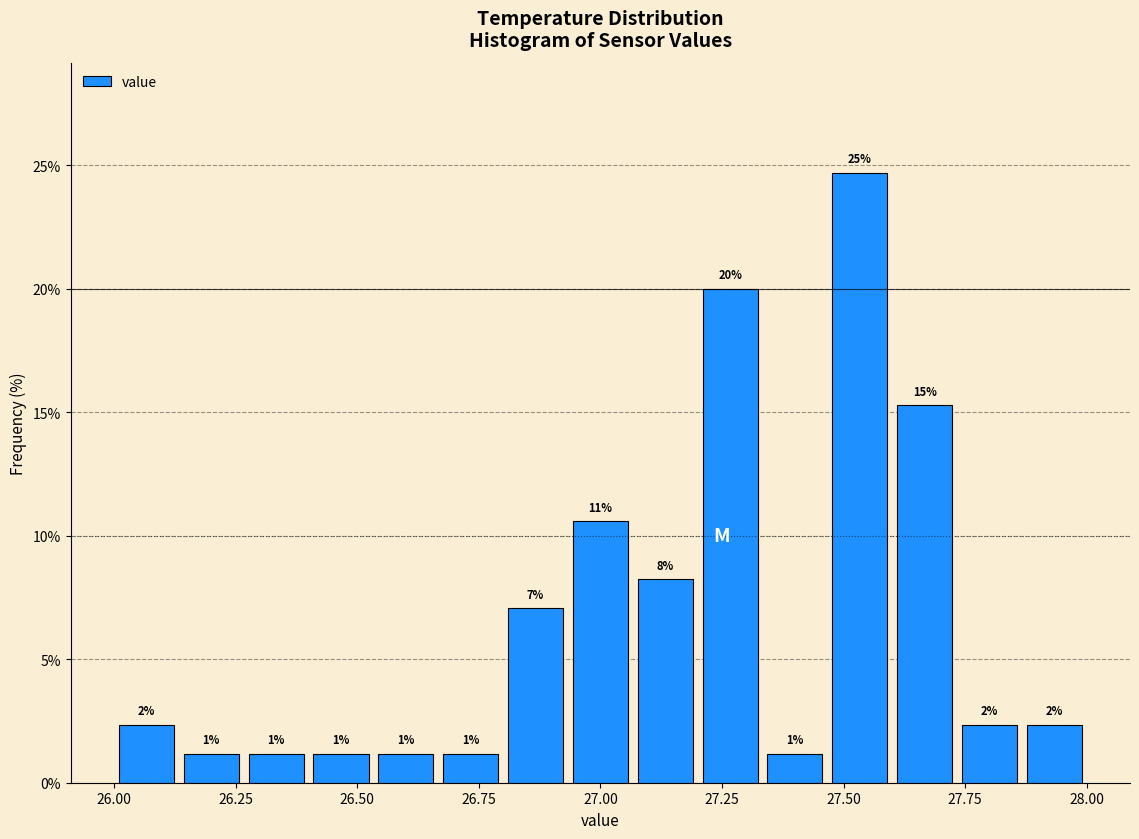

Around what value on the x-axis is the tallest bar? Give the approximate position of its centre, as read against the axis.

27.55